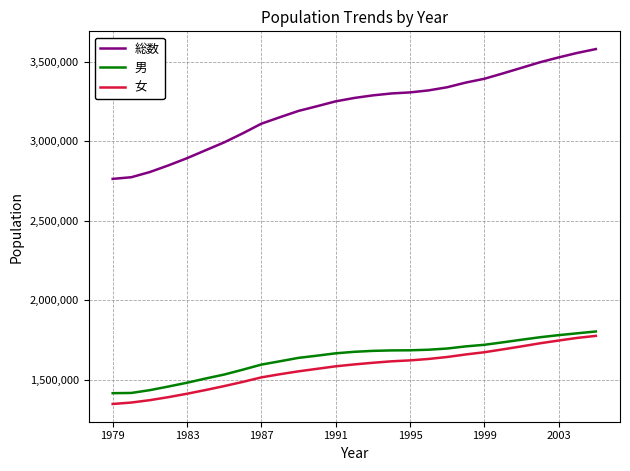

Count the number of categories in the chart.

27